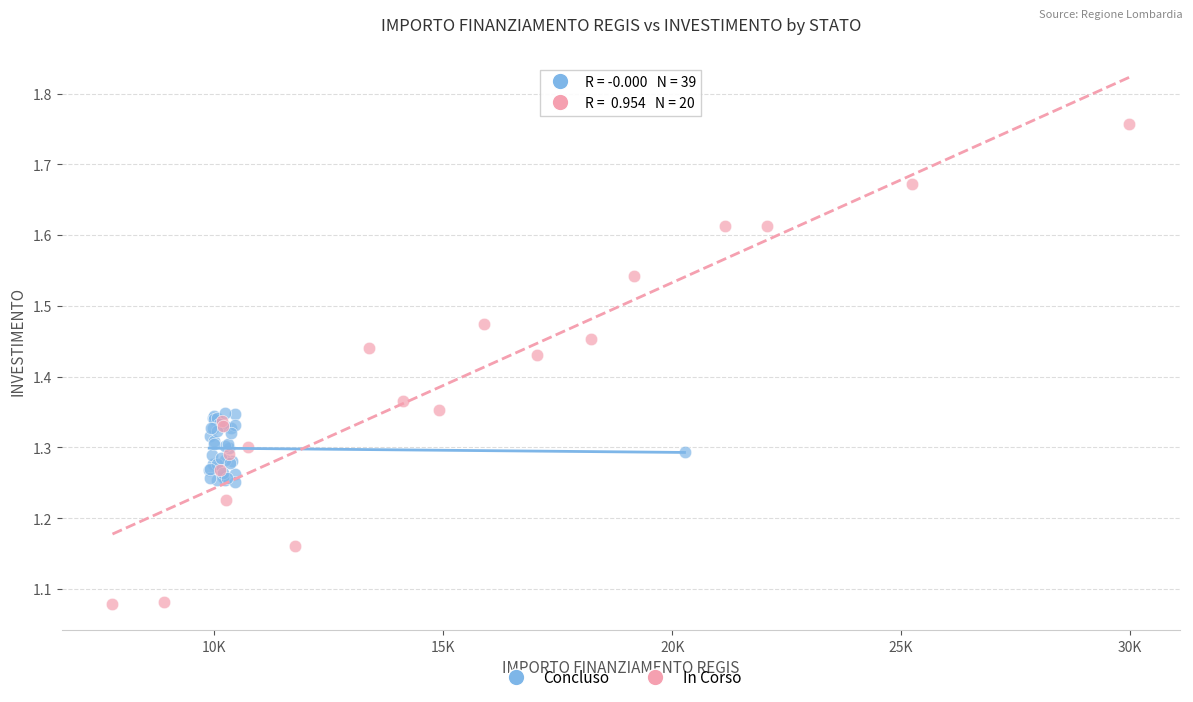

Which series contains the lowest Y value?

In Corso